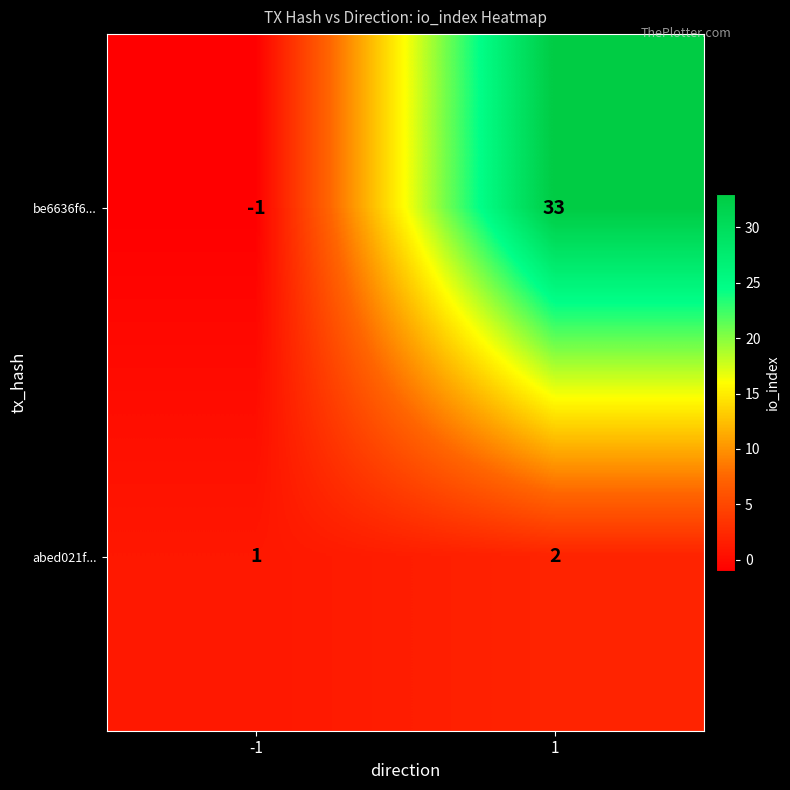

Reading left to right, what are all the values shown in this chart?

be6636f6...: -1	33
abed021f...: 1	2